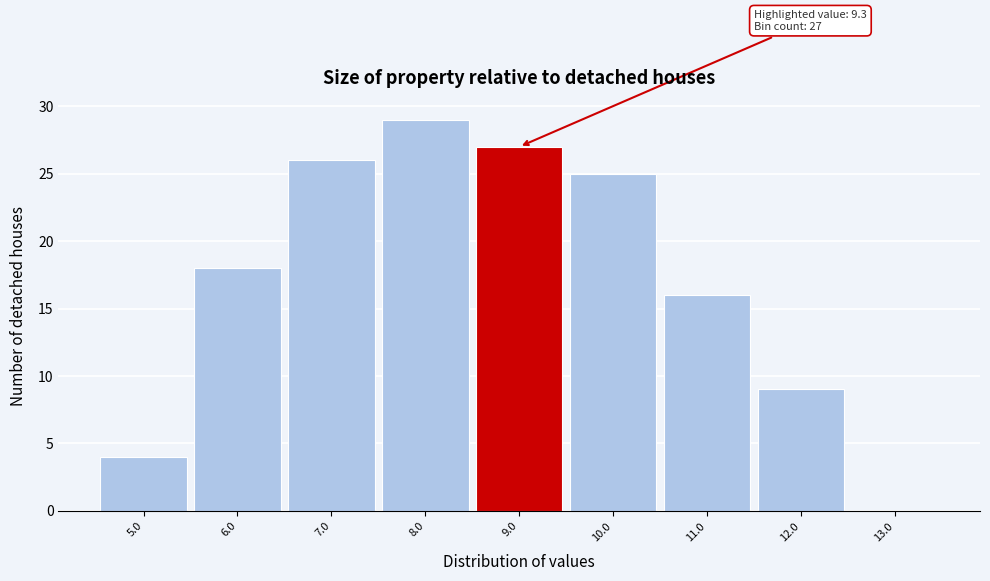

Reading left to right, transcribe all the data shown in this chart.

5.0=4	6.0=18	7.0=26	8.0=29	9.0=27	10.0=25	11.0=16	12.0=9	13.0=0